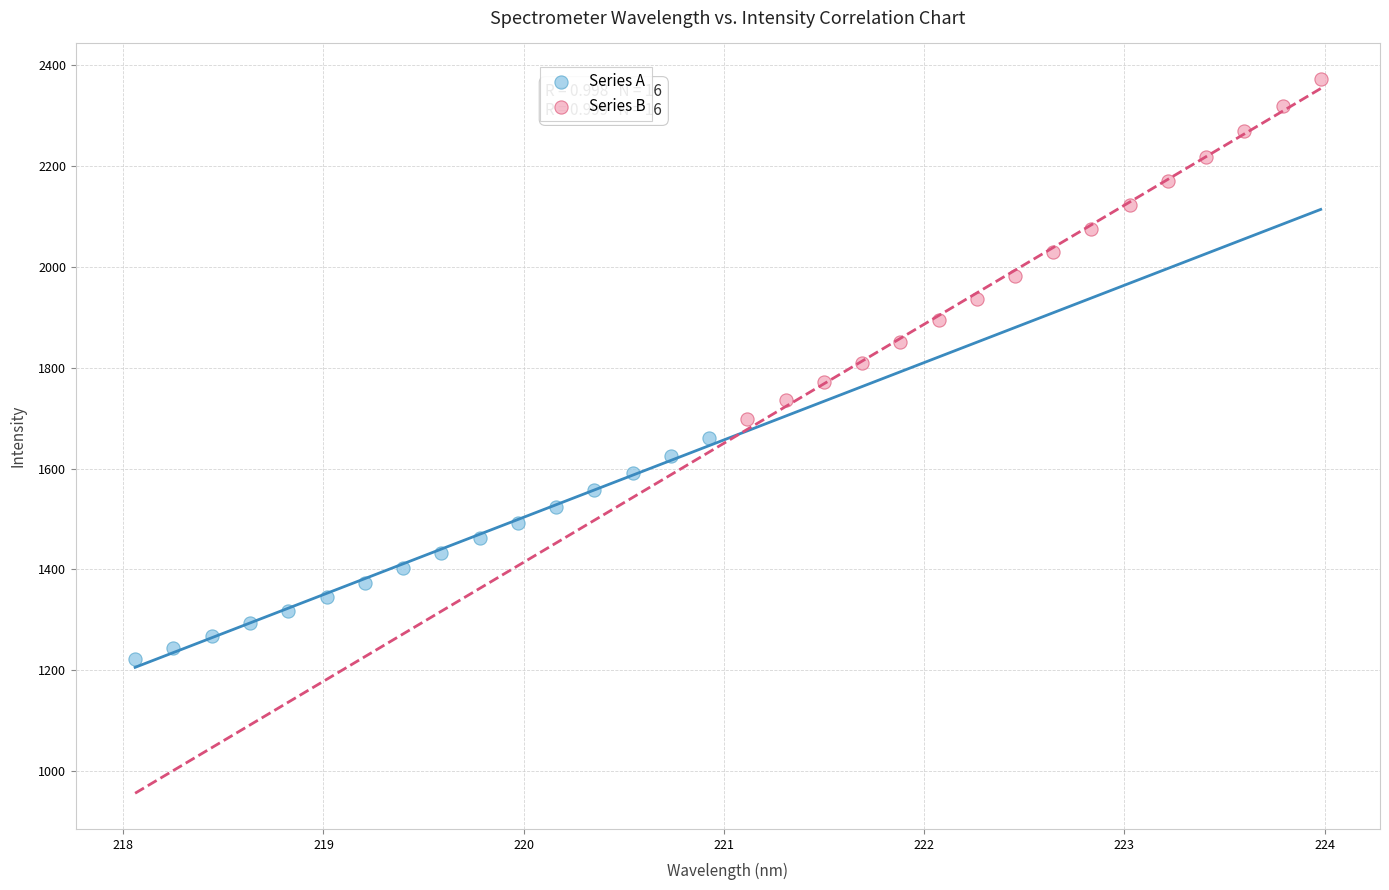

Which series reaches the maximum Y coordinate?

Series B